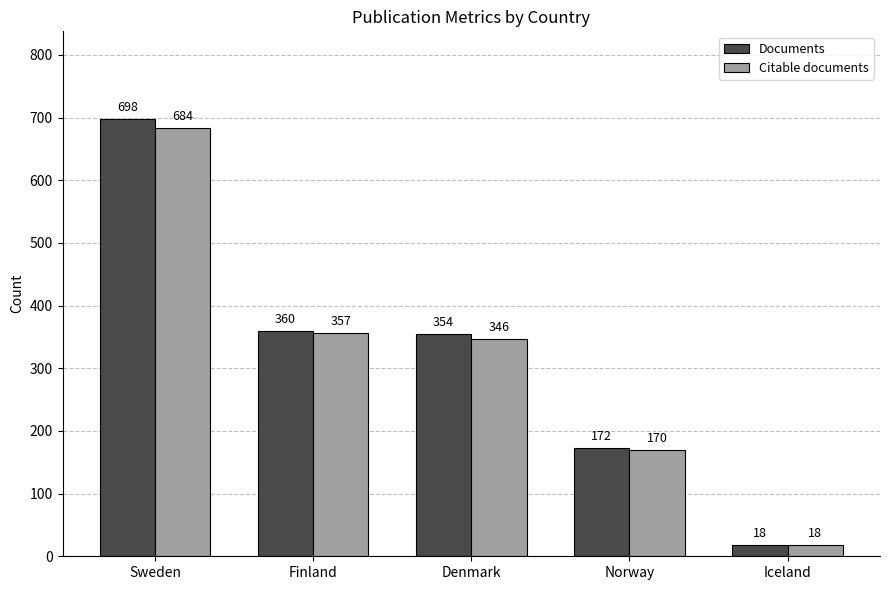

What position from the left is Sweden?

1